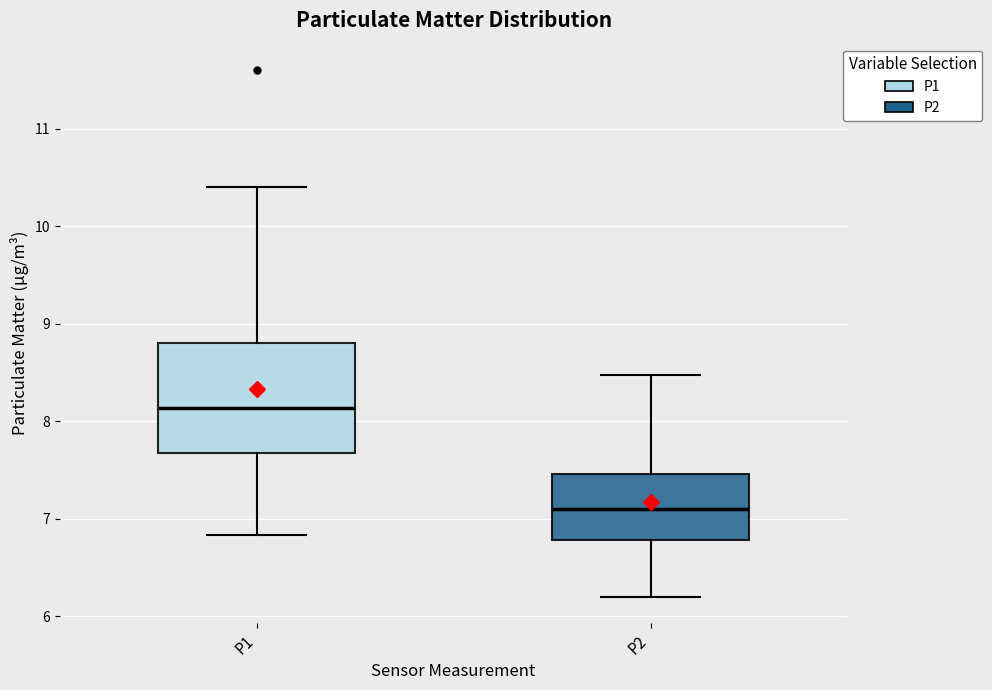

Which box is the tallest, from its lower edge to its upper edge?

P1